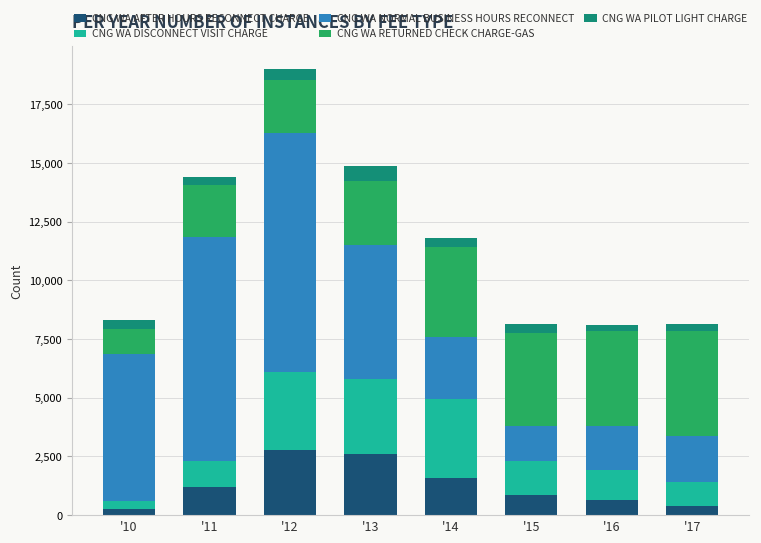

What is the maximum value for CNG WA AFTER HOURS RECONNECT CHARGE?

2783